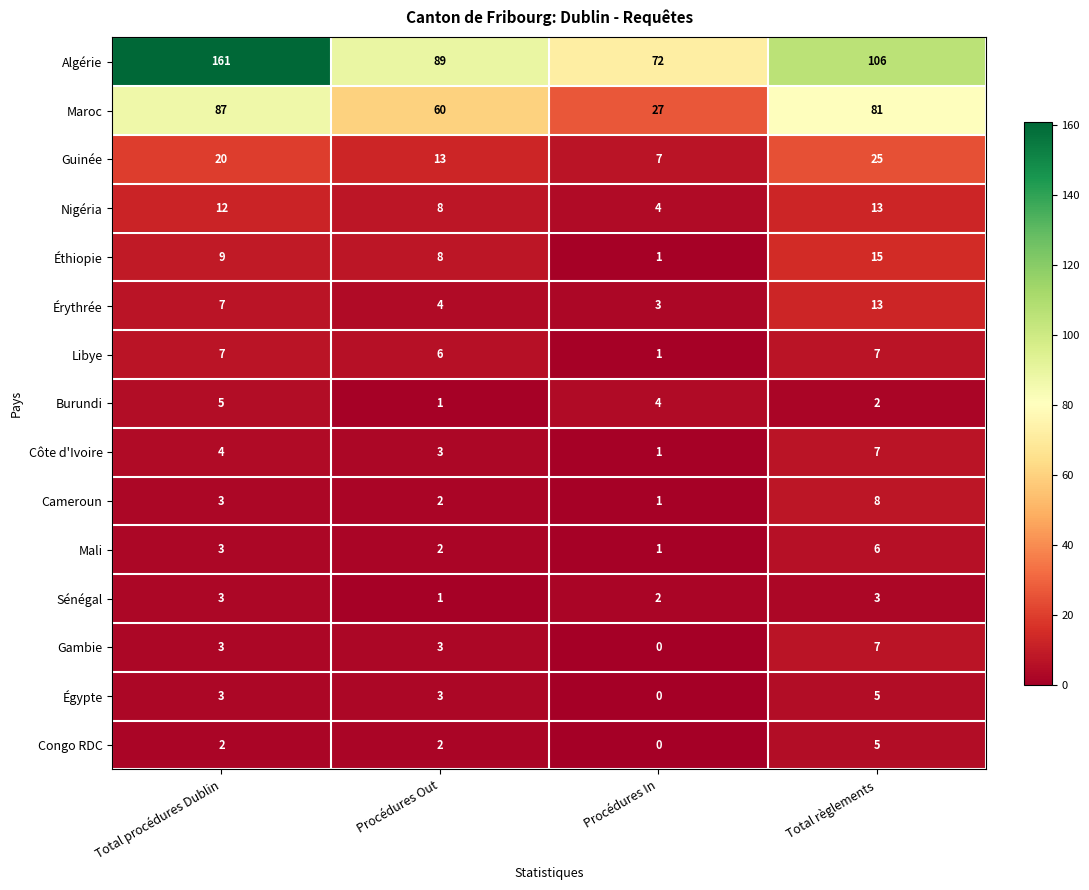

Rank the categories by Cameroun value from lowest to highest.

Procédures In, Procédures Out, Total procédures Dublin, Total règlements